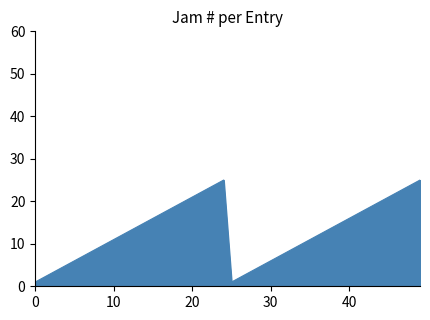

What is the difference between the maximum and minimum values?

24